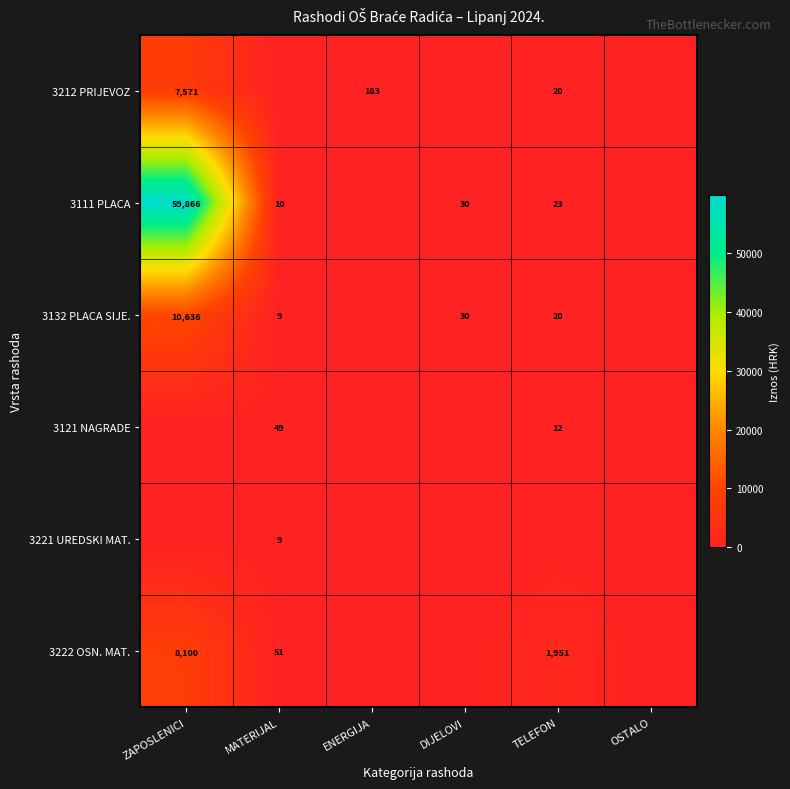

Is it true that 3212 PRIJEVOZ equals 13 at TELEFON?

False